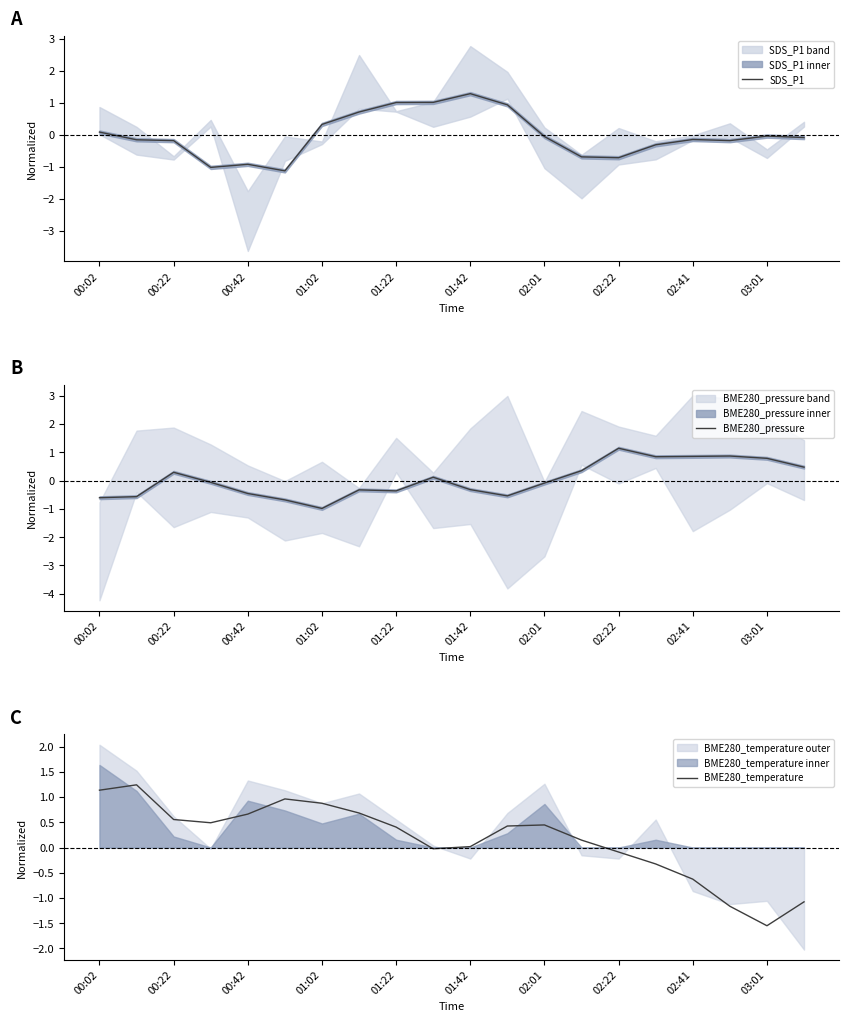

What is the minimum value for SDS_P1?

-1.1